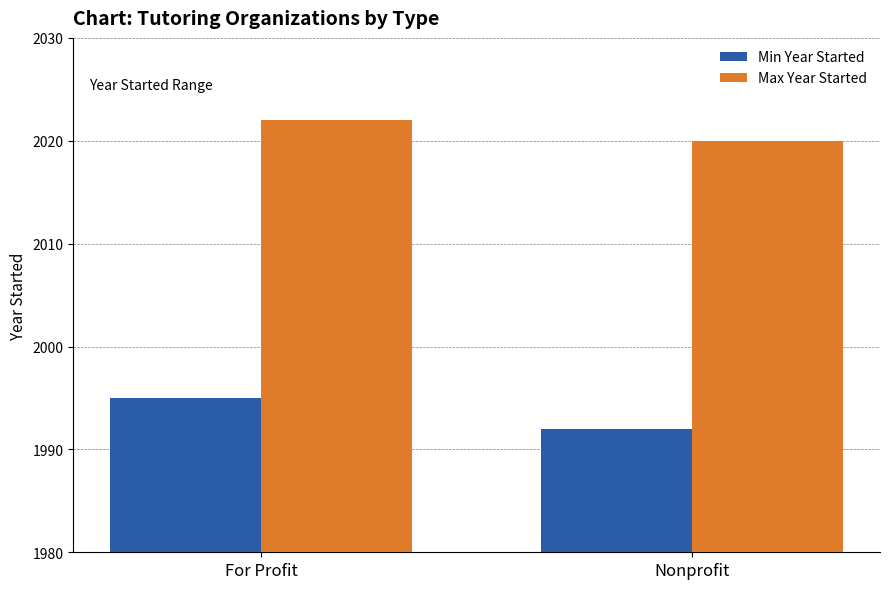

Rank the series by their maximum value, from highest to lowest.

Max Year Started, Min Year Started